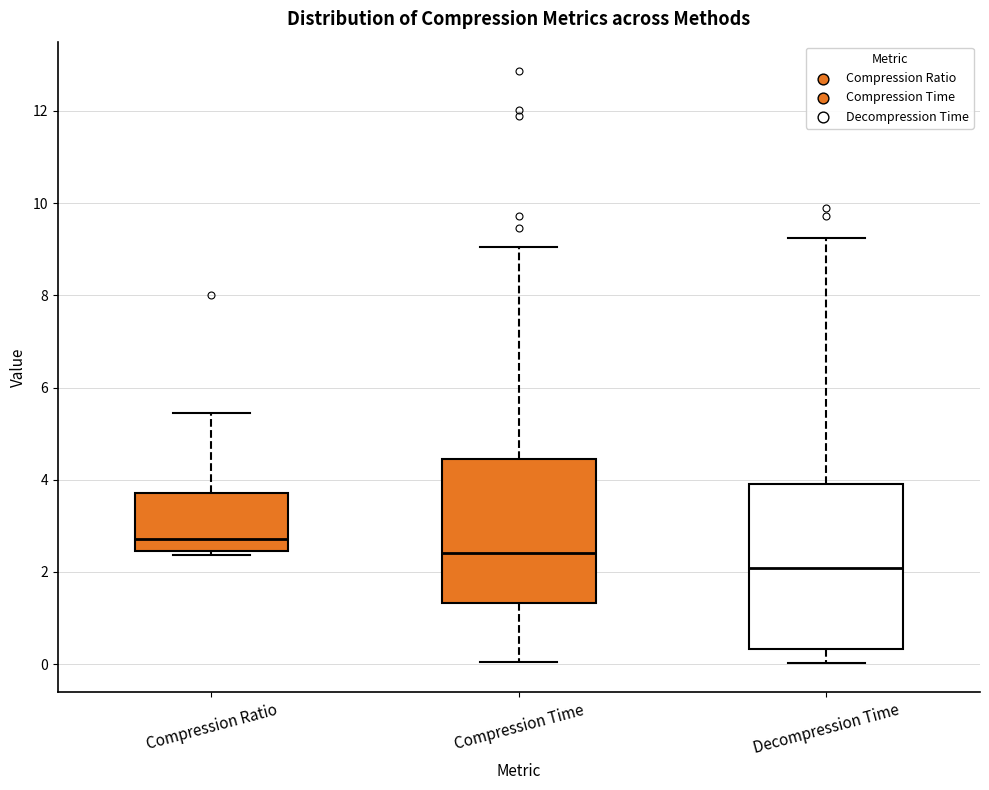

Comparing the boxes themselves (not the whiskers), which one is the tallest?

Decompression Time